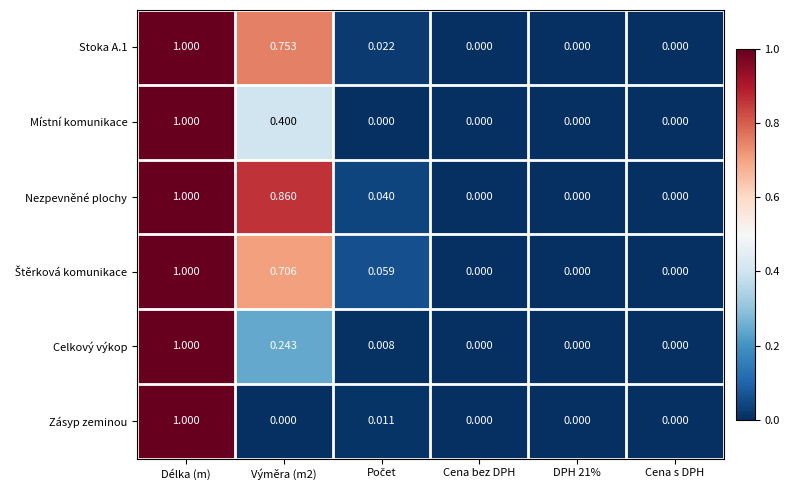

Is the value of Zásyp zeminou at Cena bez DPH greater than the value of Stoka A.1 at Výměra (m2)?

No